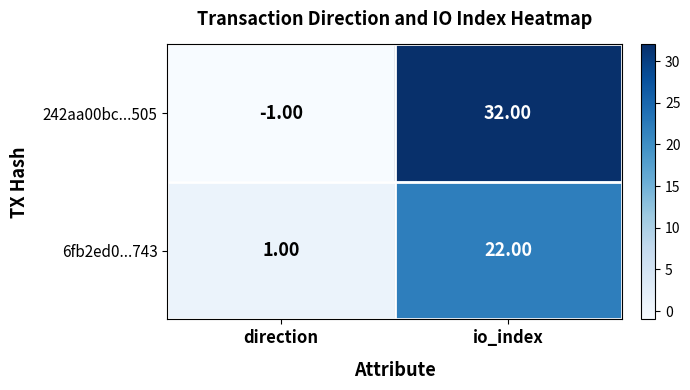

Rank the series by their average value, from lowest to highest.

6fb2ed0...743, 242aa00bc...505